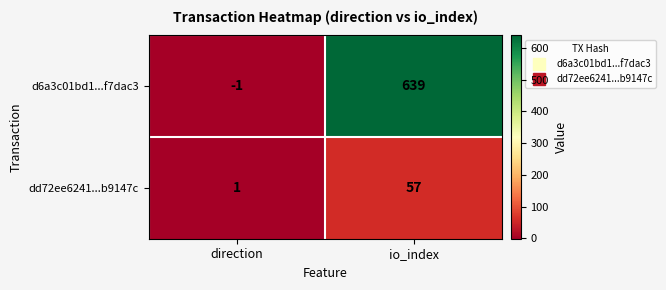

What is the sum of the dd72ee6241...b9147c values at io_index and direction?

58